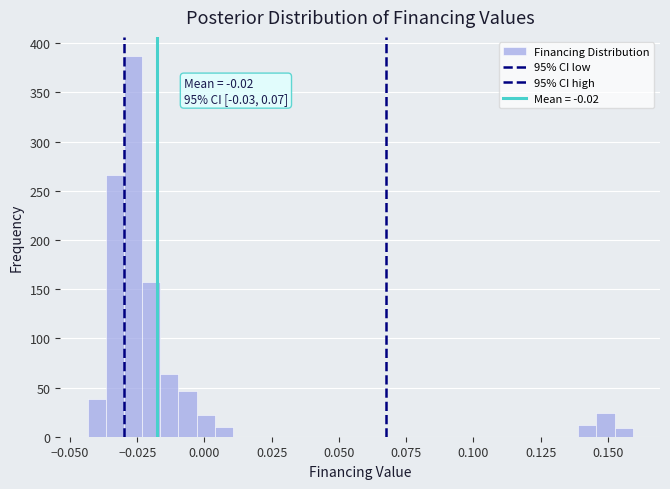

Around what value on the x-axis is the tallest bar? Give the approximate position of its centre, as read against the axis.

-0.025